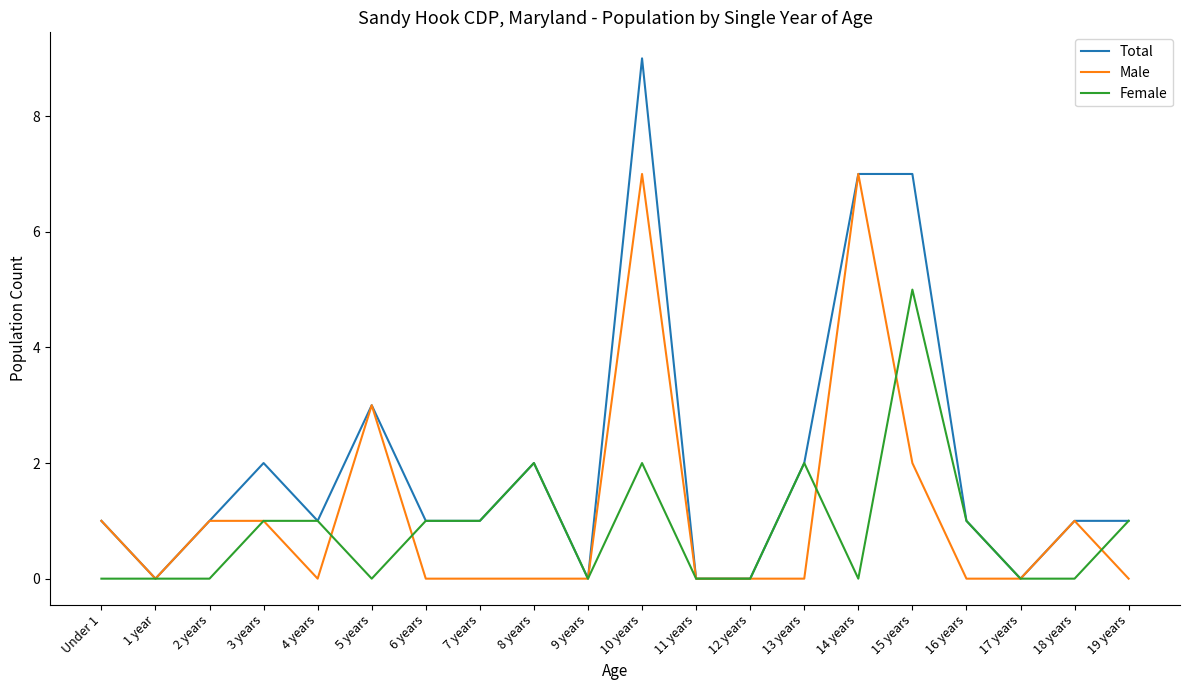

Which series has the widest spread of values?

Total